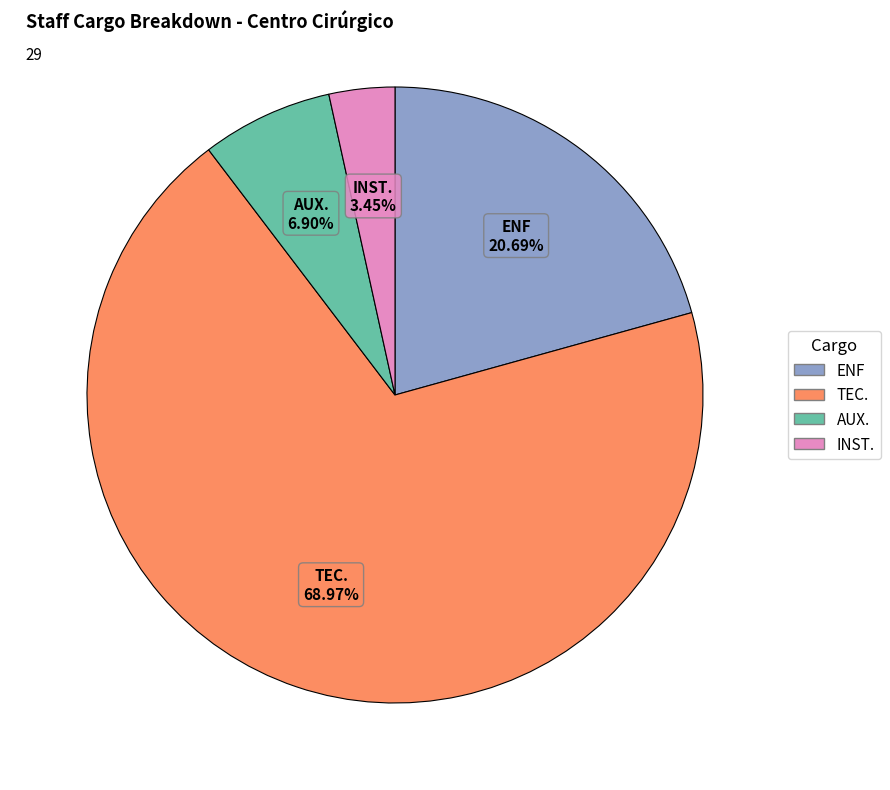

Rank the categories by value from highest to lowest.

TEC., ENF, AUX., INST.